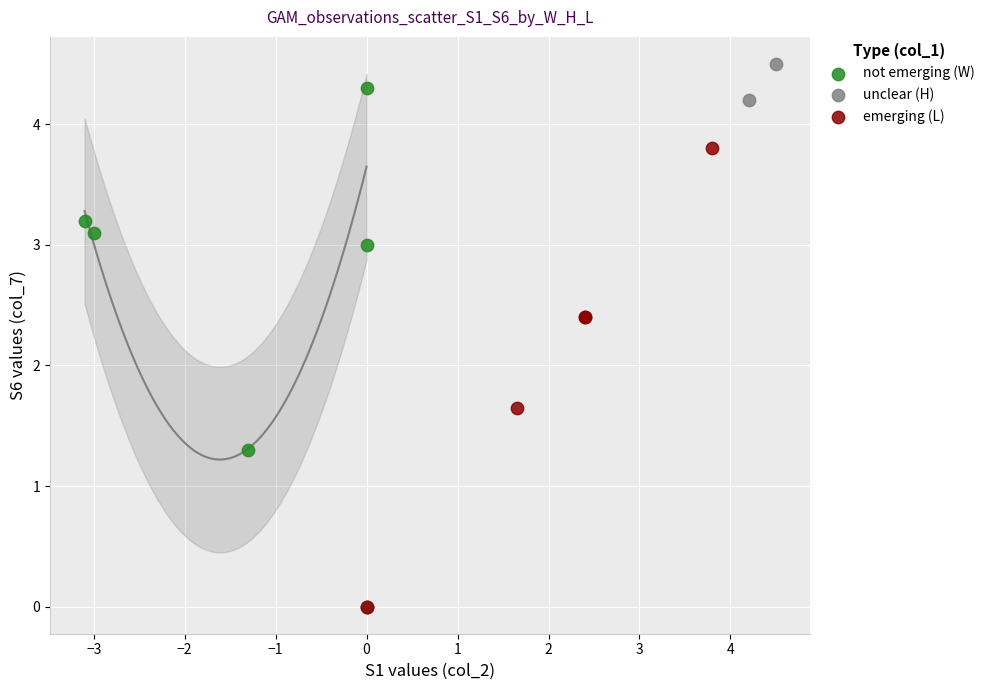

Which series reaches the maximum Y coordinate?

unclear (H)